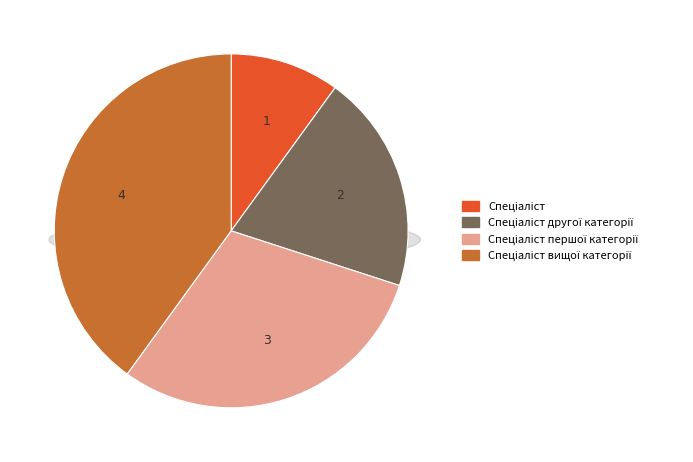

What is the smallest slice in the pie chart?

Спеціаліст